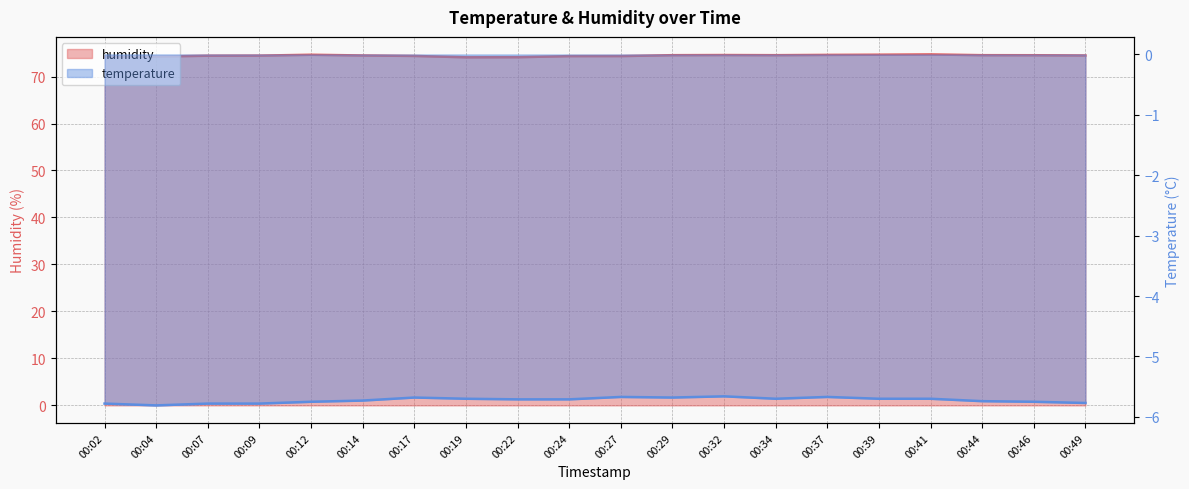

Is the value of humidity at 00:32 greater than the value of temperature at 00:04?

Yes